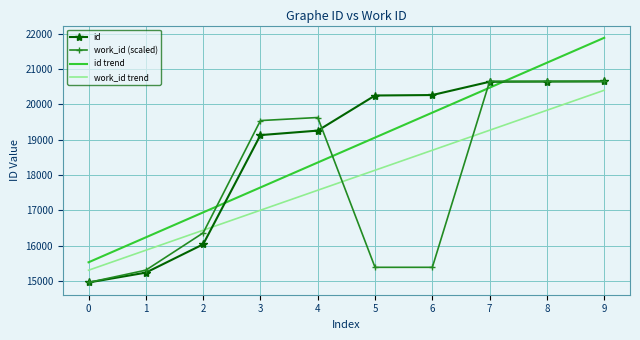

What is the highest value of the work_id trend series?

20400.4